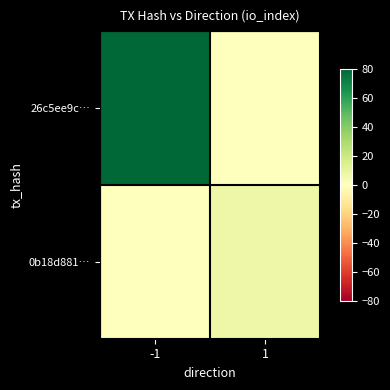

At 1, list the series in order from largest to smallest.

0b18d881…, 26c5ee9c…